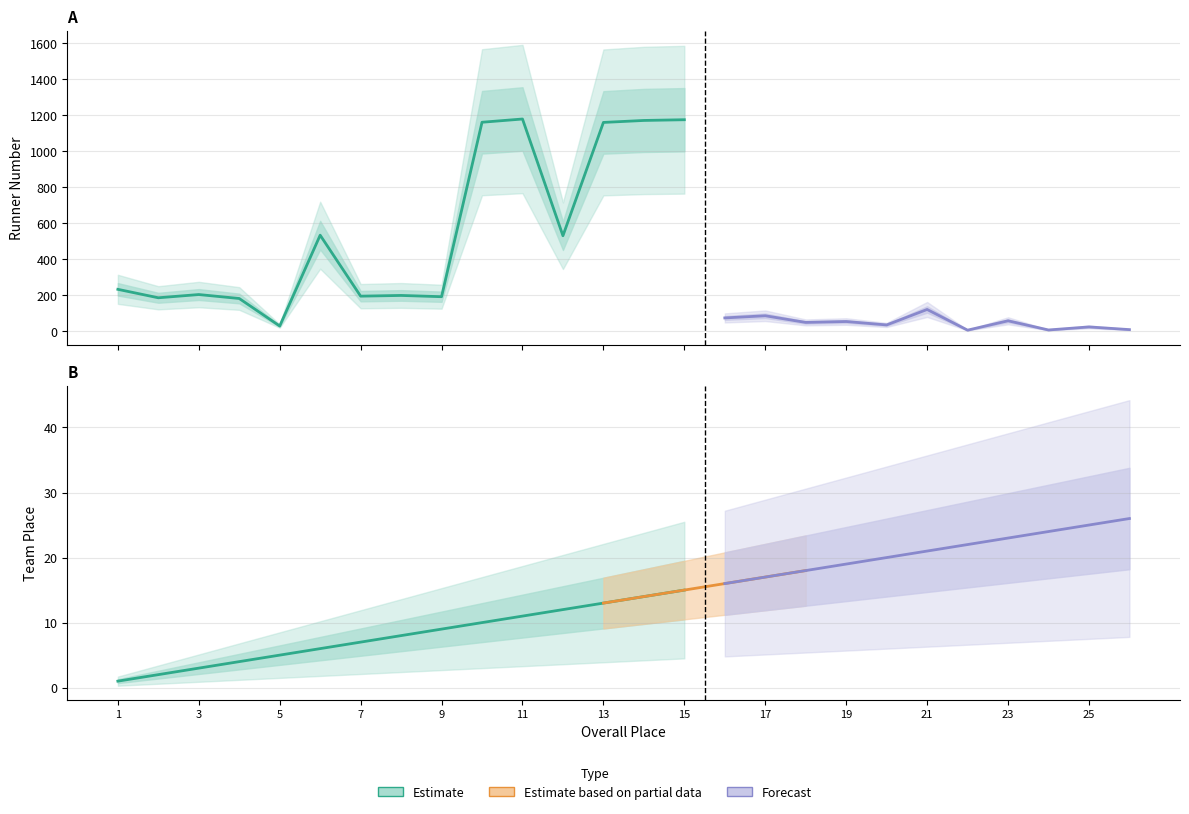

What is the difference between the maximum and minimum values in the Place series?

25